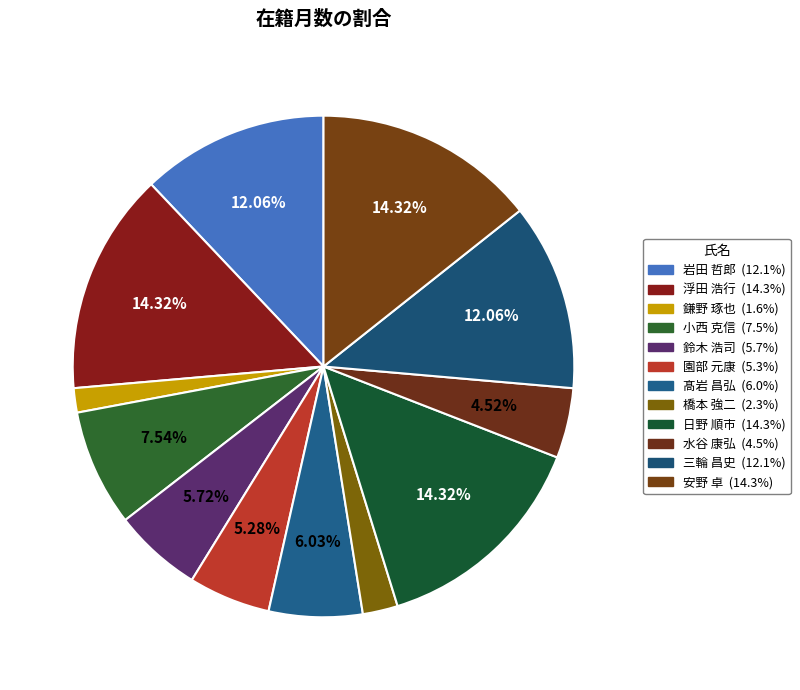

Rank the categories by value from highest to lowest.

浮田 浩行, 日野 順市, 安野 卓, 岩田 哲郎, 三輪 昌史, 小西 克信, 髙岩 昌弘, 鈴木 浩司, 園部 元康, 水谷 康弘, 橋本 強二, 鎌野 琢也